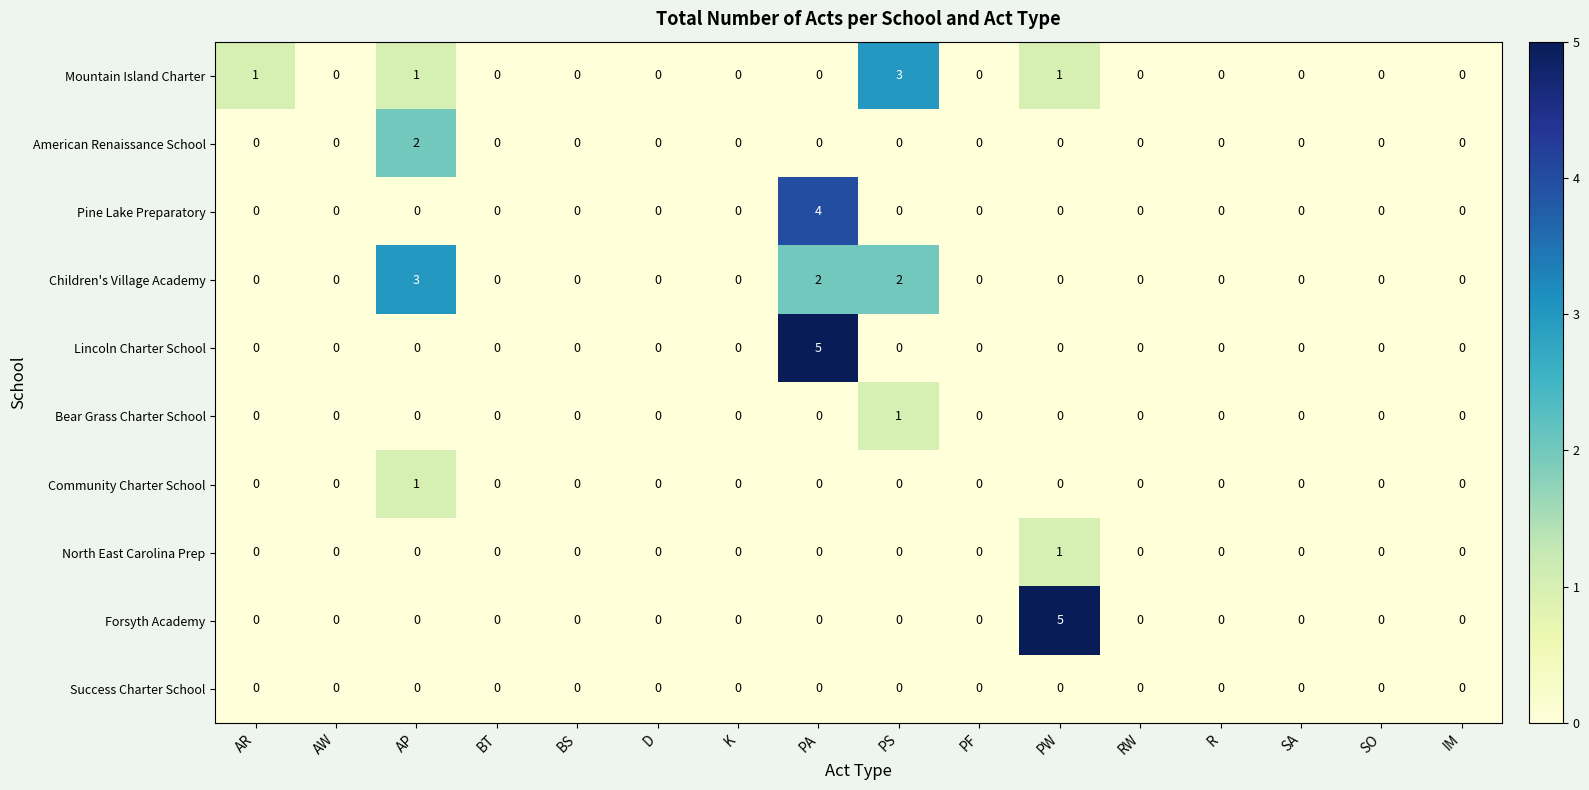

Count the number of data series in this chart.

10